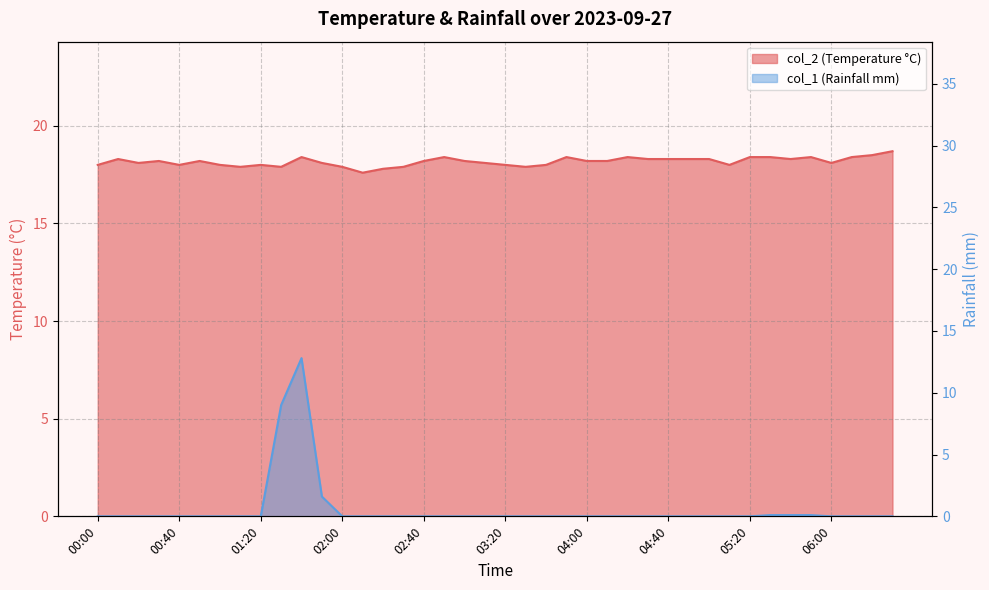

True or false: col_1 and col_2 cross at least once.

False